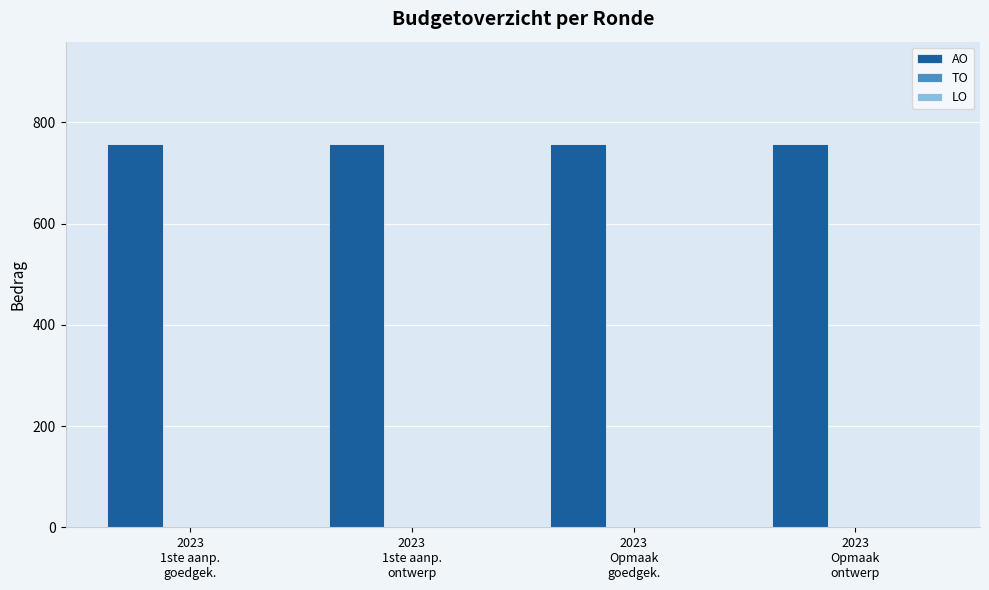

Between 2023
1ste aanp.
ontwerp and 2023
Opmaak
ontwerp, which series saw the biggest shift?

AO